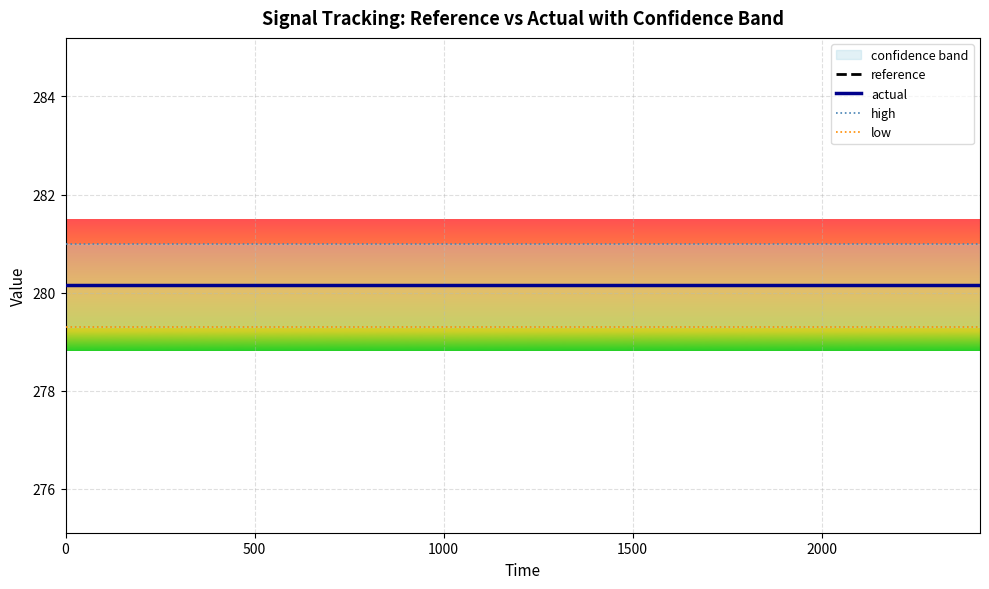

What is the total value across all series at 500?

1120.6